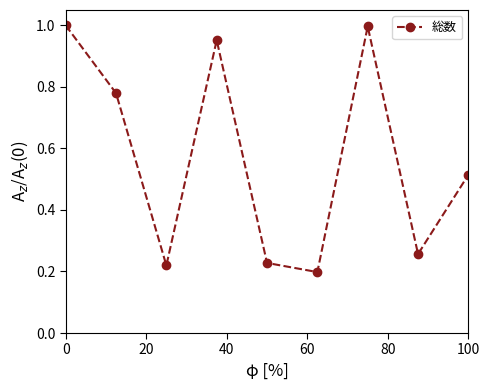

What is the average value?

0.6